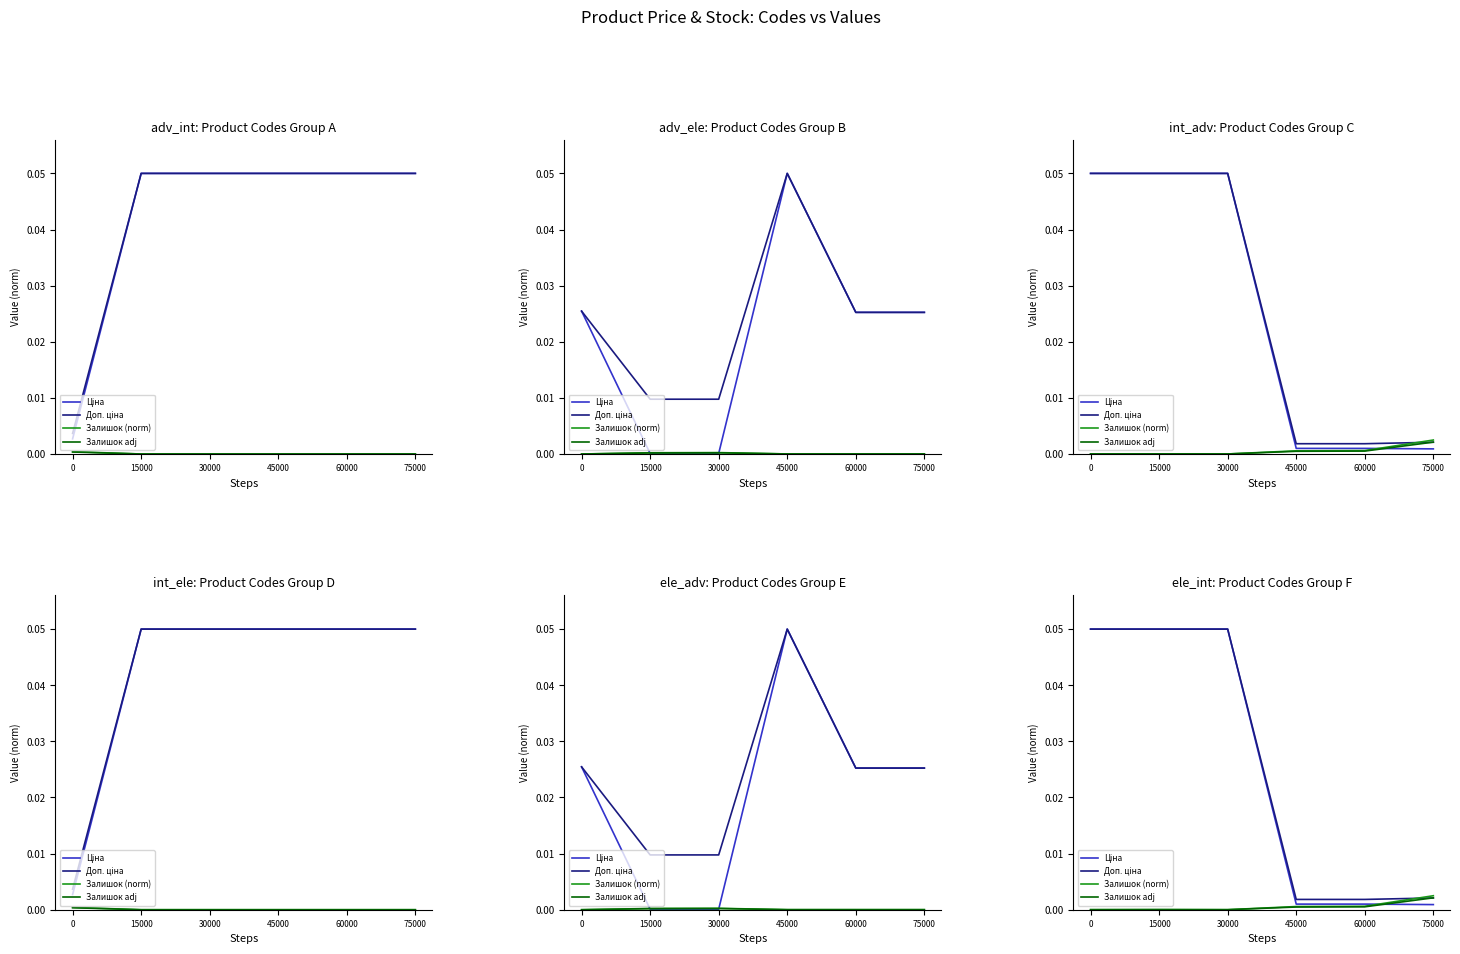

How many categories are shown in the chart?

6